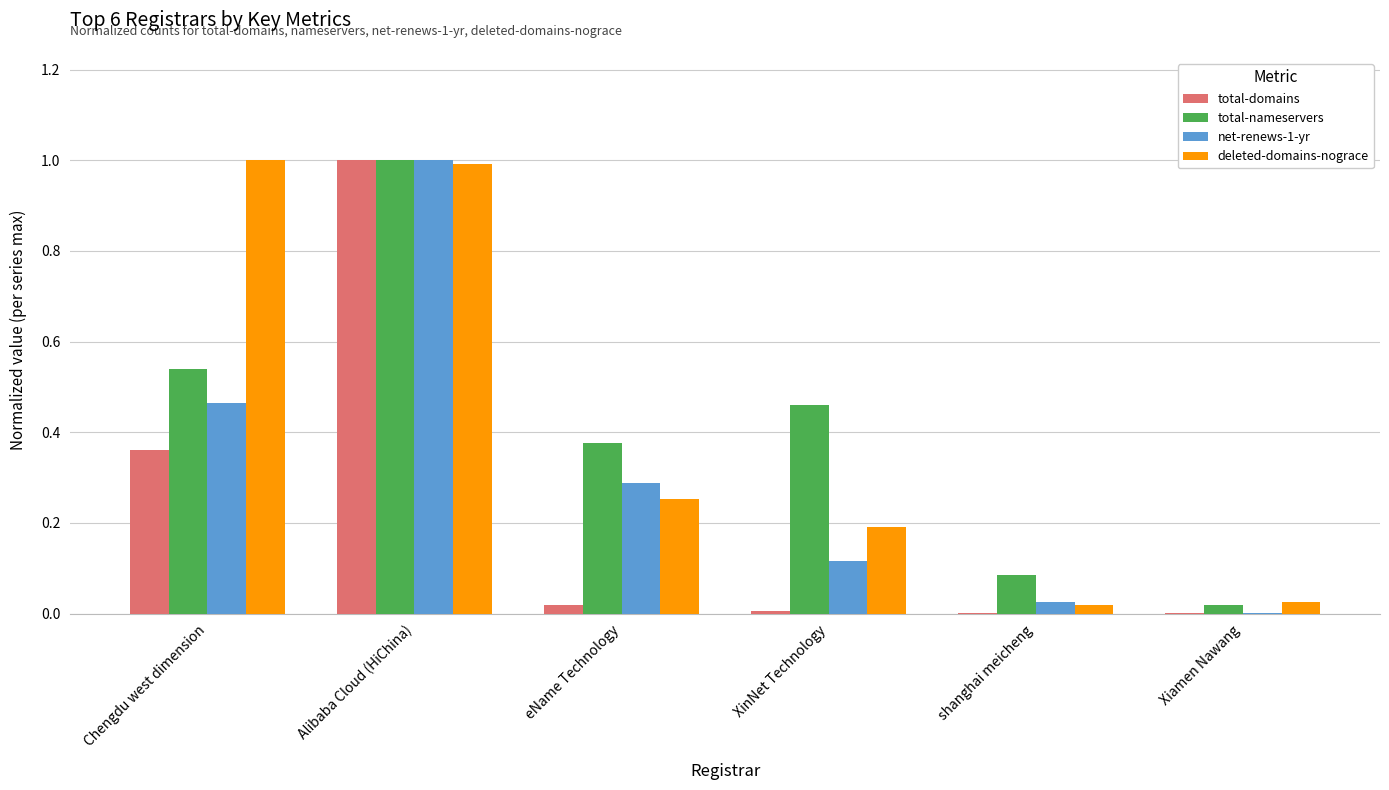

How many categories are shown in the chart?

6